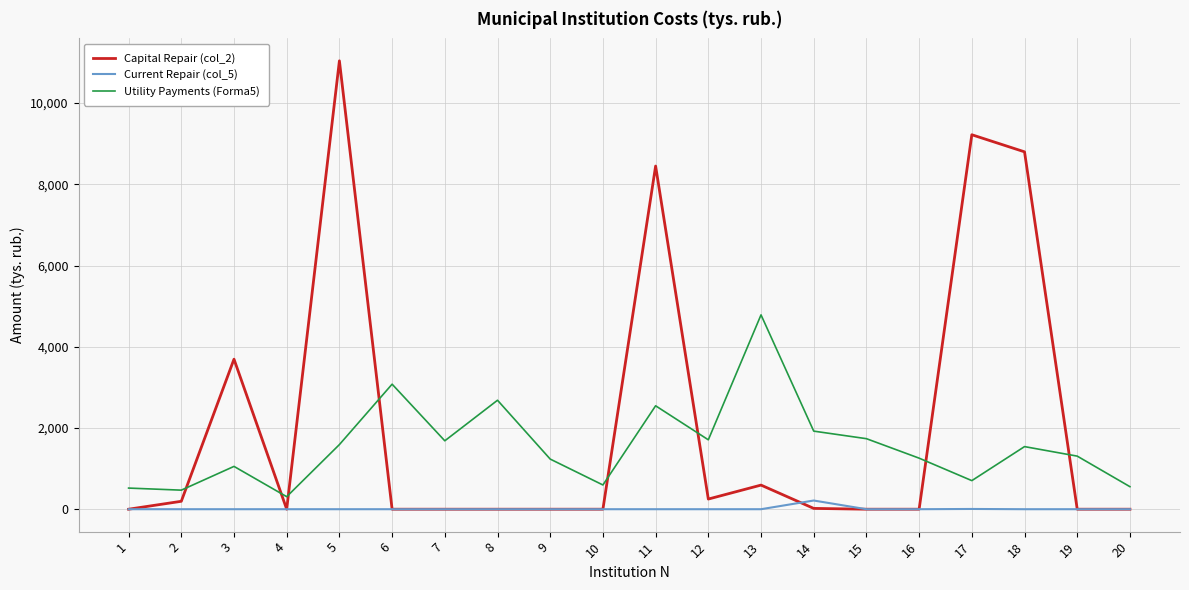

Between 2 and 3, which series saw the biggest shift?

Capital Repair (col_2)